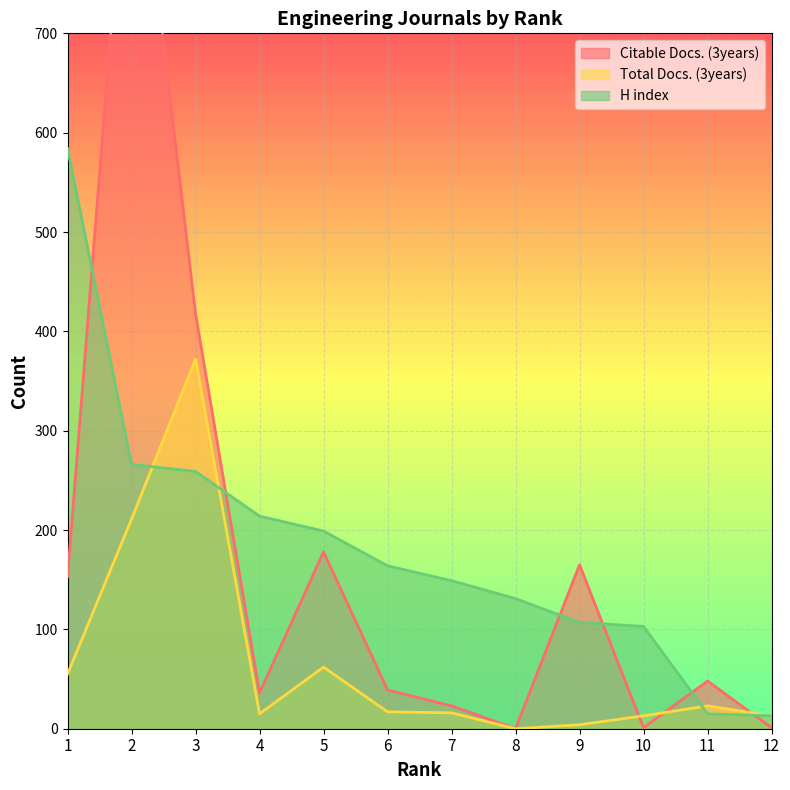

Which series has the largest total across all categories?

H index